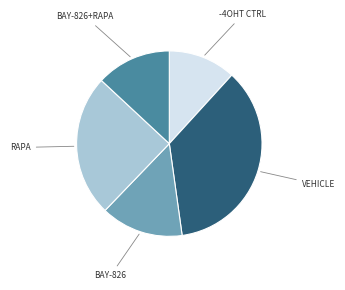

Does any single category account for the majority?

No